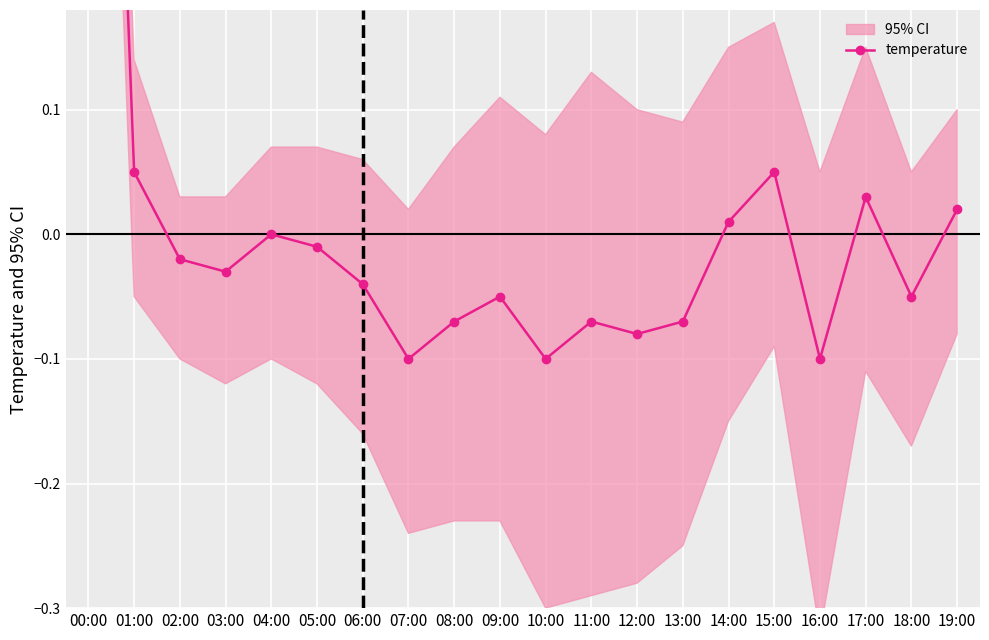

What is the smallest value displayed?

-0.1